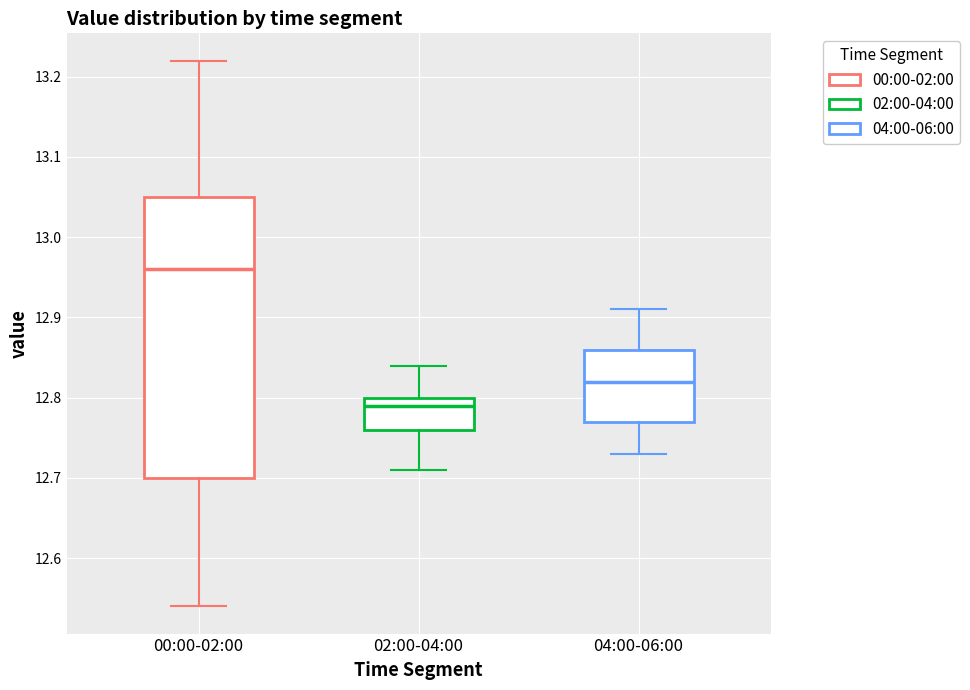

Reading left to right, read every box against the y-axis: the position of its median line, the range the box covers, and the ends of its whiskers. The values are not printed on the chart, so give them approximately, as read against the axis.

00:00-02:00: median 12.96, box 12.70 to 13.05, whiskers 12.54 to 13.22
02:00-04:00: median 12.79, box 12.76 to 12.80, whiskers 12.71 to 12.84
04:00-06:00: median 12.82, box 12.77 to 12.86, whiskers 12.73 to 12.91